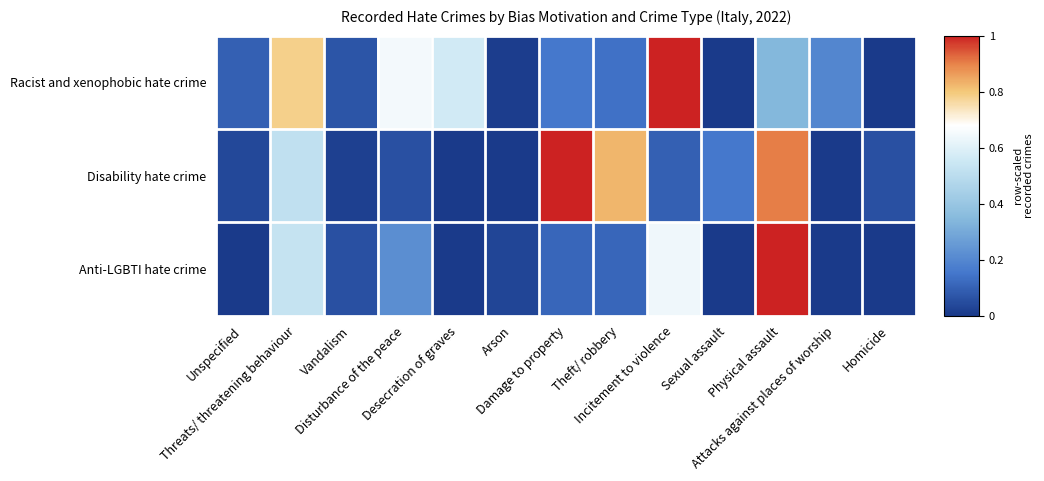

Between Theft/ robbery and Homicide, which series saw the biggest shift?

Disability hate crime